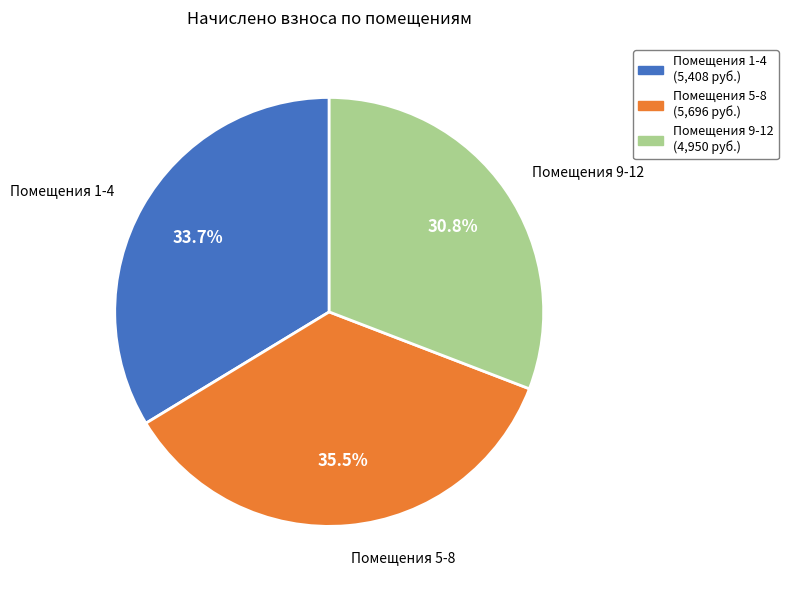

Do Помещения 1-4 (5,408 руб.) and Помещения 9-12 (4,950 руб.) together represent more than half of the pie?

Yes